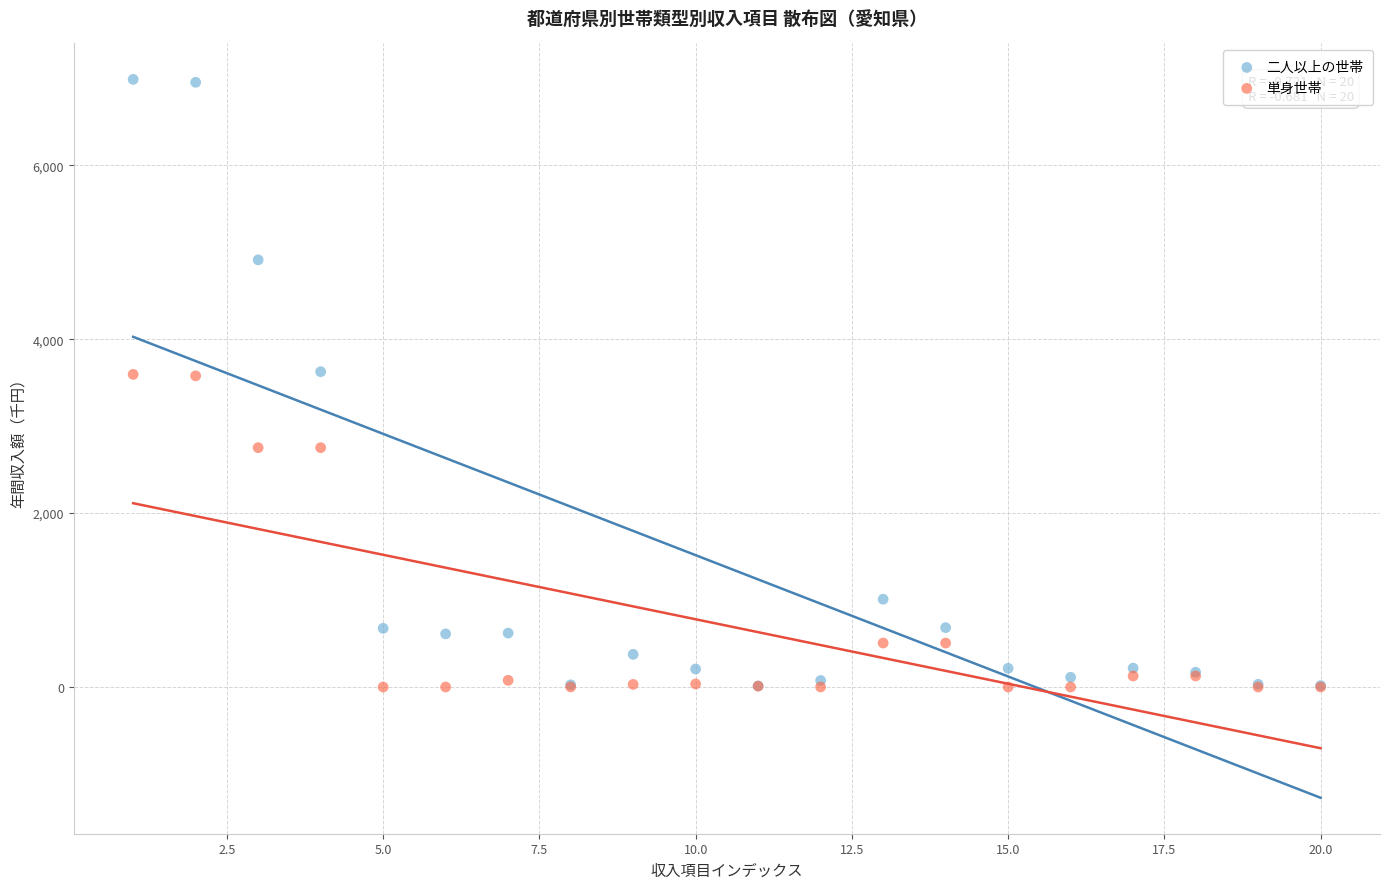

In the 単身世帯 series, what Y value is closest to 1798?

2753